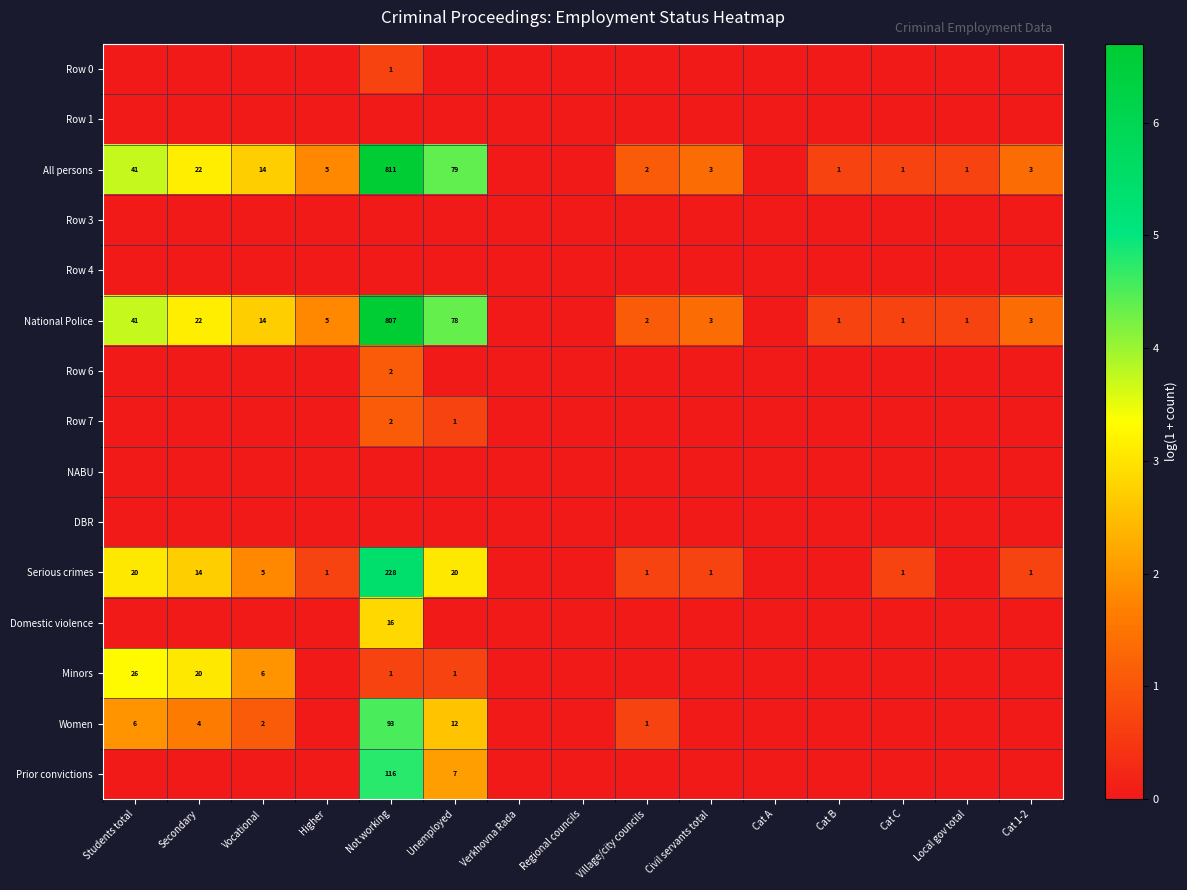

The value of Serious crimes at Not working is 228. True or false?

True